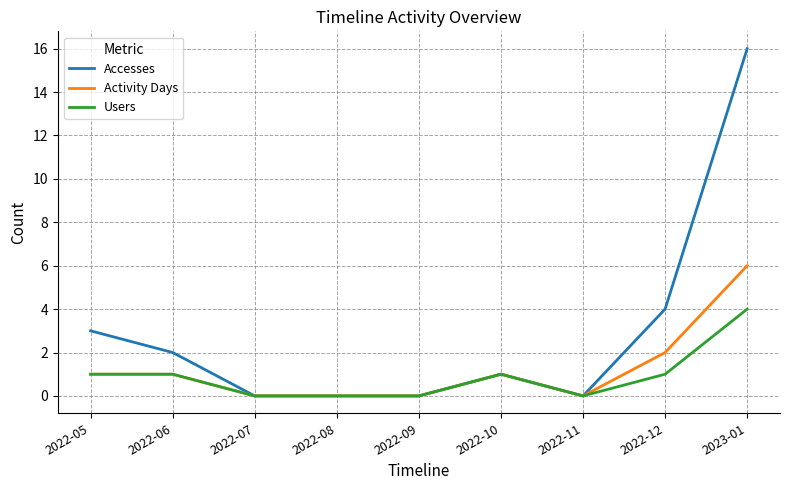

Where is Accesses nearest to the value 8?

2022-12